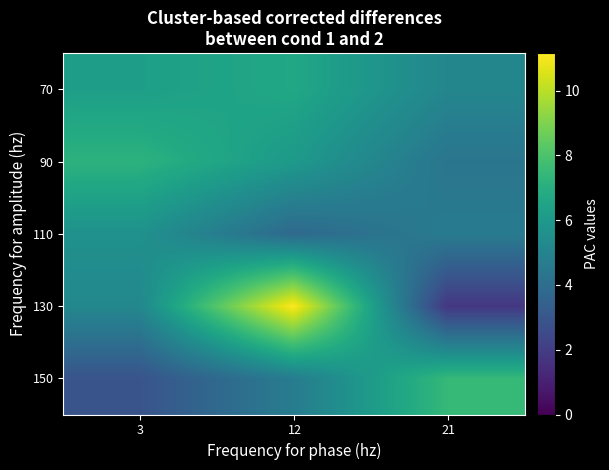

Reading left to right, extract all data points from this chart.

70: 3=6.3	12=6.6	21=5.1
90: 3=7.2	12=6.0	21=4.3
110: 3=5.7	12=3.8	21=4.6
130: 3=5.2	12=11.2	21=1.8
150: 3=2.9	12=4.7	21=7.5